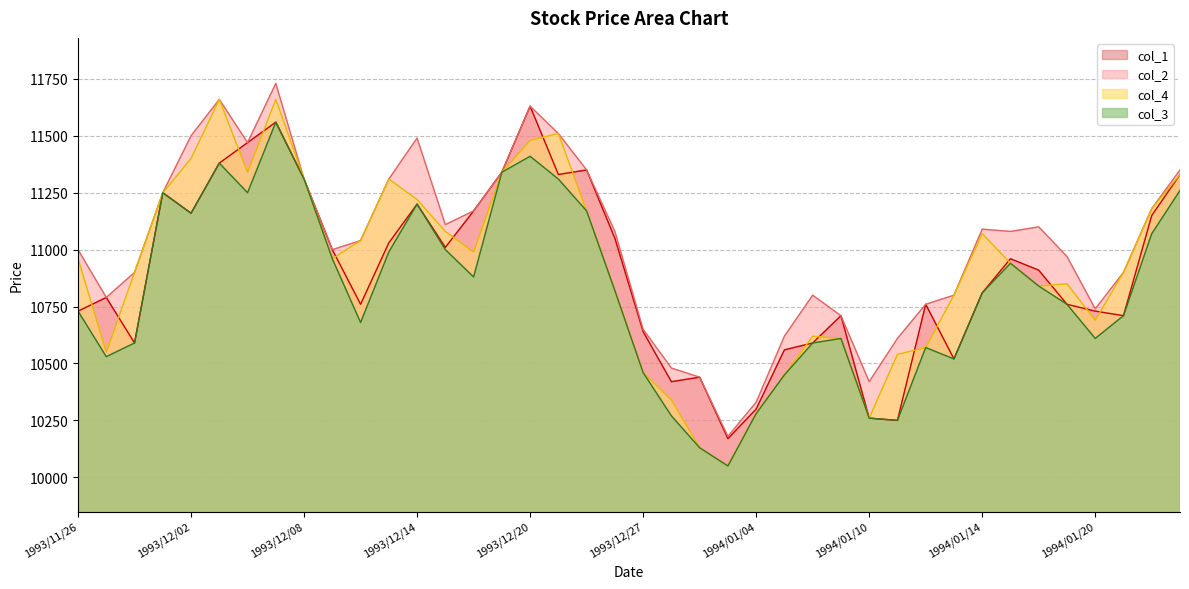

How many interior local peaks does the col_3 series have?

8